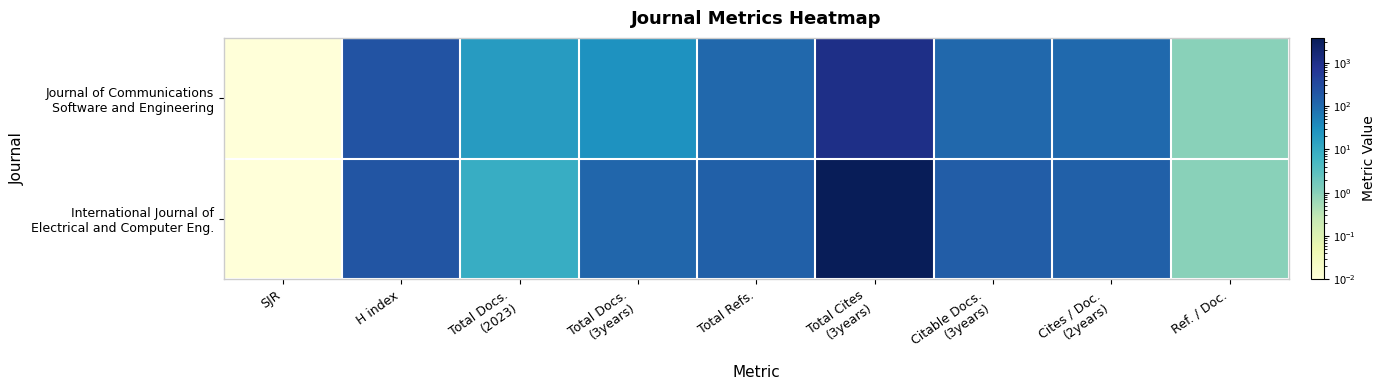

What is the total value across all series at Total Docs.
(2023)?

28.0